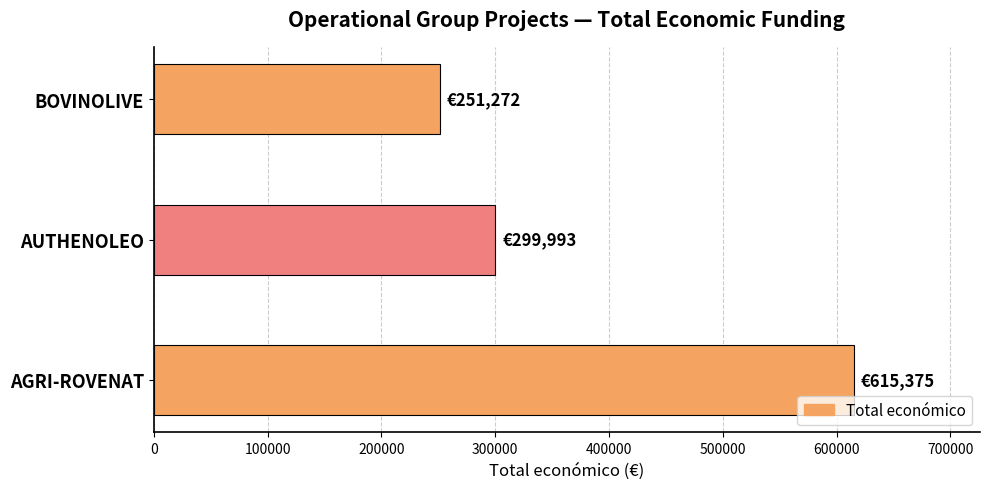

How many values are below 299993?

1